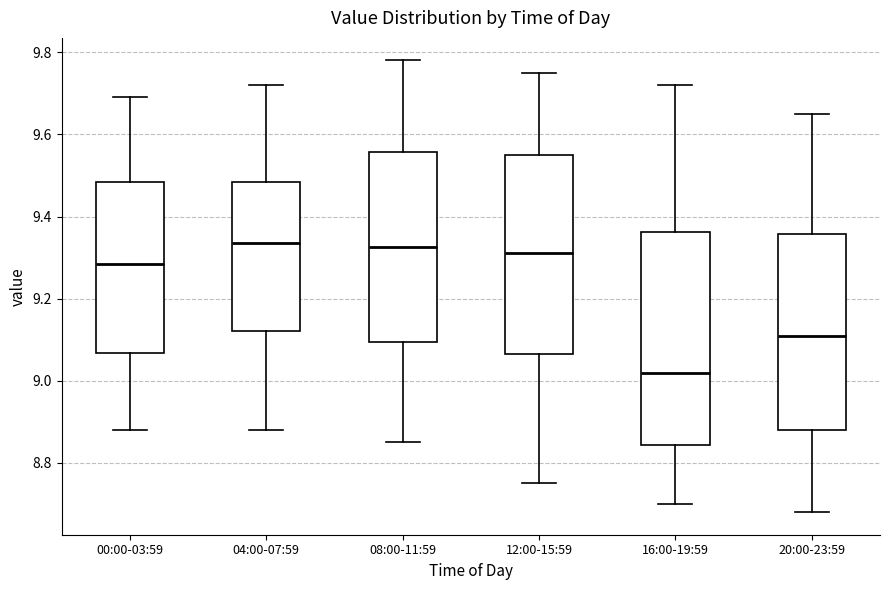

Reading left to right, read every box against the y-axis: the position of its median line, the range the box covers, and the ends of its whiskers. The values are not printed on the chart, so give them approximately, as read against the axis.

00:00-03:59: median 9.28, box 9.06 to 9.48, whiskers 8.88 to 9.70
04:00-07:59: median 9.34, box 9.12 to 9.48, whiskers 8.88 to 9.72
08:00-11:59: median 9.32, box 9.10 to 9.56, whiskers 8.86 to 9.78
12:00-15:59: median 9.32, box 9.06 to 9.56, whiskers 8.76 to 9.76
16:00-19:59: median 9.02, box 8.84 to 9.36, whiskers 8.70 to 9.72
20:00-23:59: median 9.12, box 8.88 to 9.36, whiskers 8.68 to 9.66